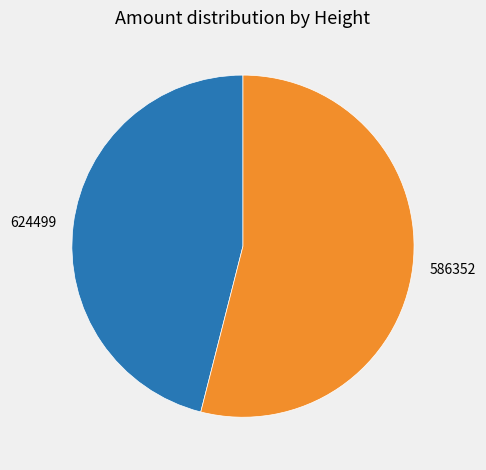

Is there a majority slice in this chart?

Yes